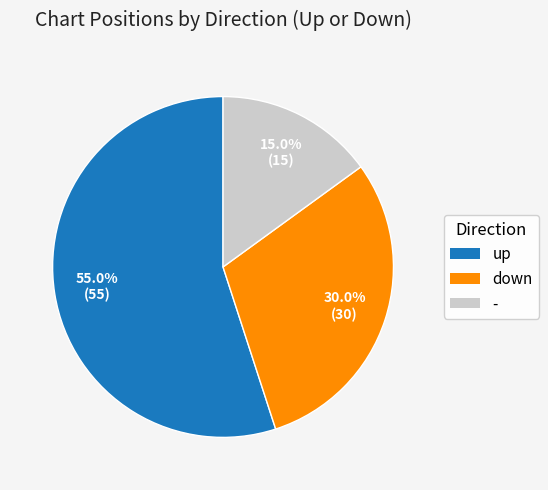

To the nearest percent, what is the difference between the up and - slice percentages?

40%